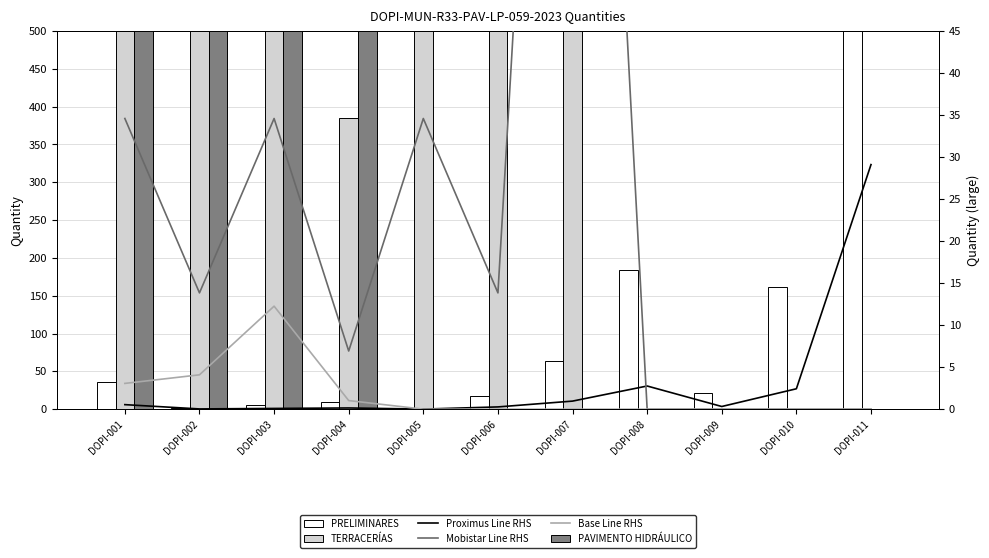

The value of Base Line RHS at DOPI-007 is 4.2. True or false?

False